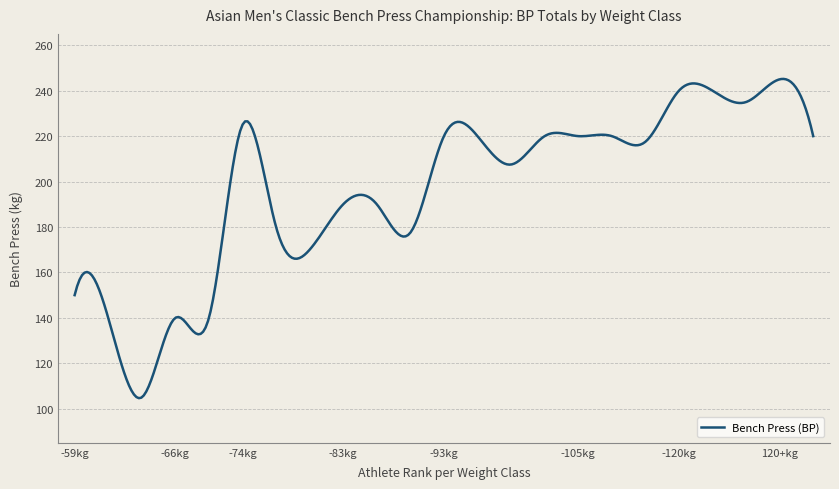

What is the greatest value displayed?

245.2